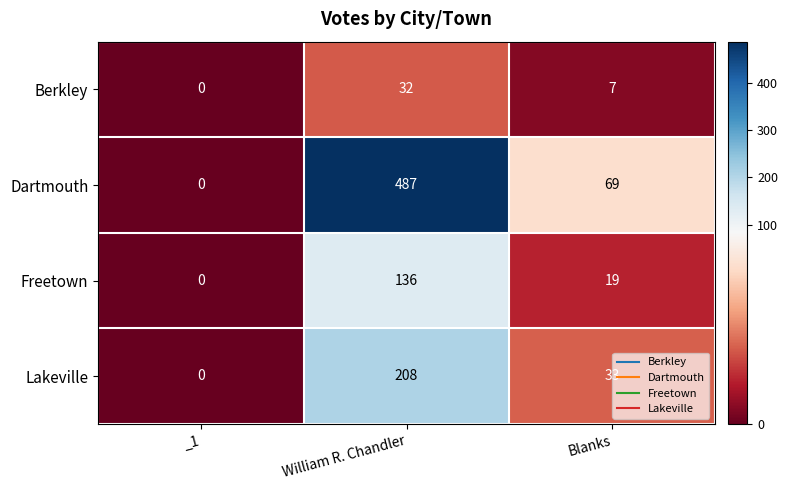

Reading left to right, transcribe all the data shown in this chart.

Berkley: _1=0	William R. Chandler=32	Blanks=7
Dartmouth: _1=0	William R. Chandler=487	Blanks=69
Freetown: _1=0	William R. Chandler=136	Blanks=19
Lakeville: _1=0	William R. Chandler=208	Blanks=33